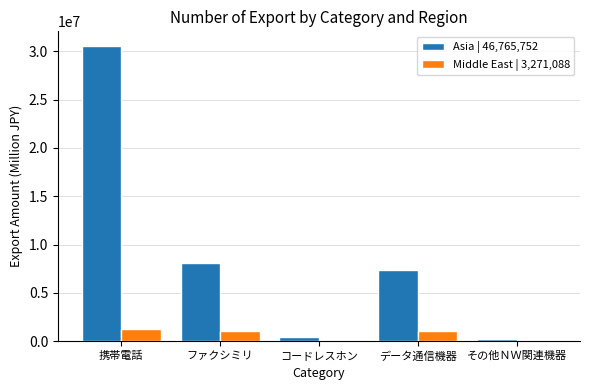

At which label does Asia | 46,765,752 reach its peak?

携帯電話